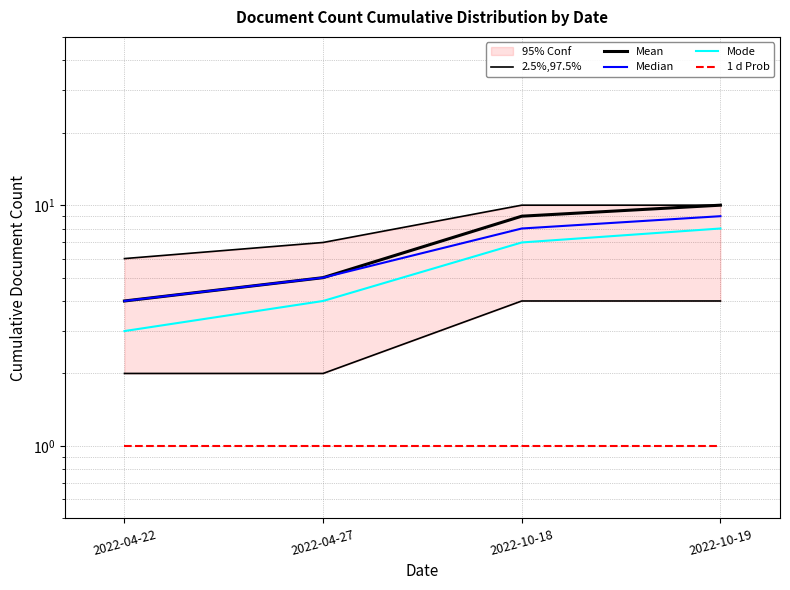

At 2022-04-27, list the series in order from largest to smallest.

Mean, Median, Mode, 2.5%,97.5%, 1 d Prob